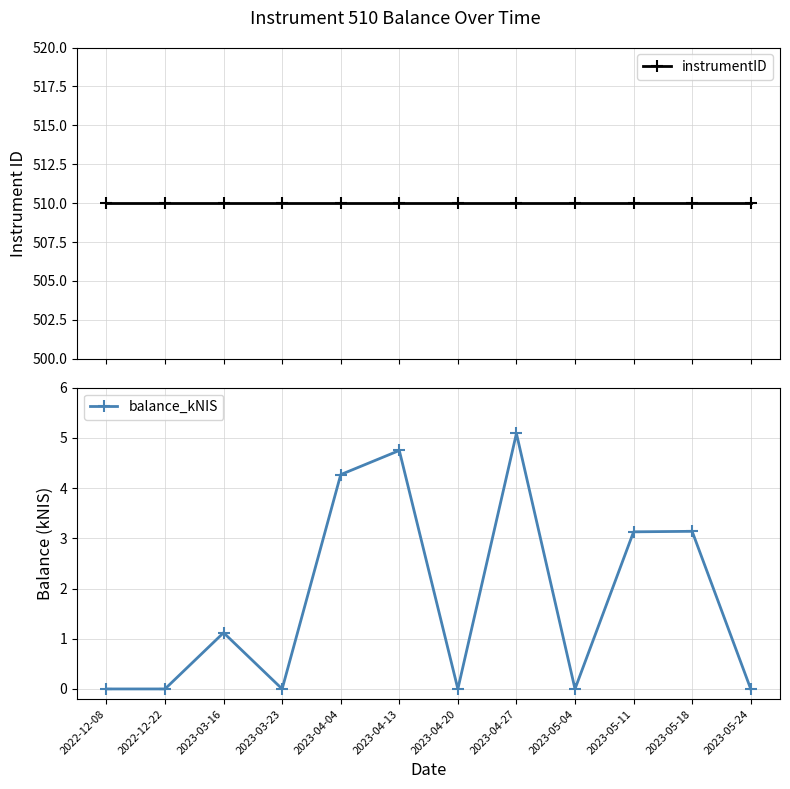

What is the maximum value for instrumentID?

510.0